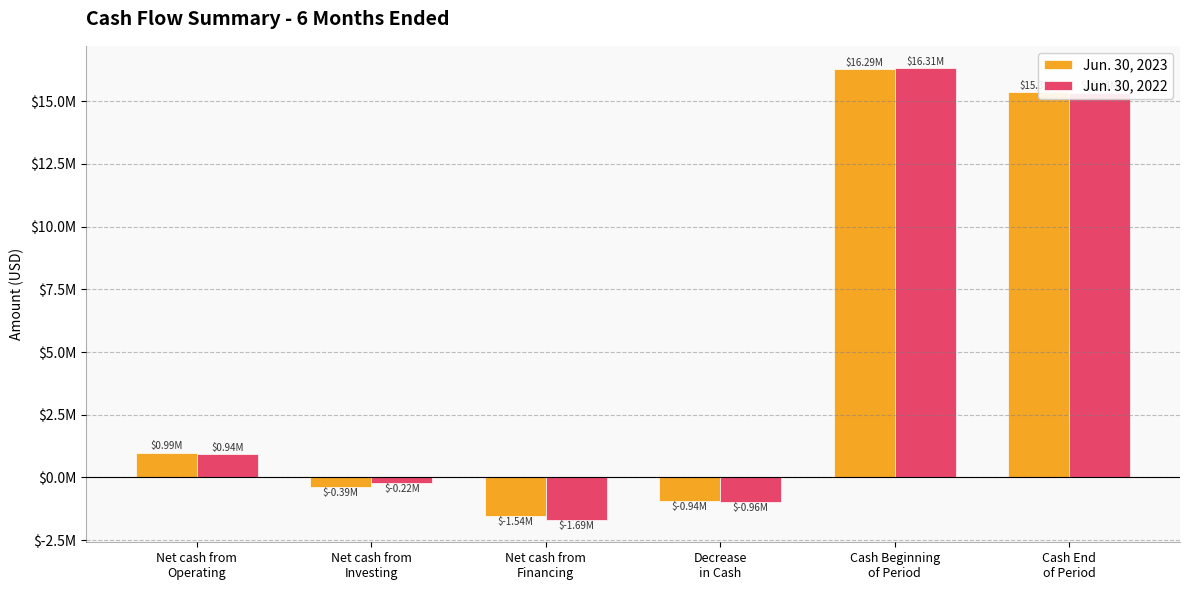

Which category has the lowest value across all series?

Net cash from
Financing